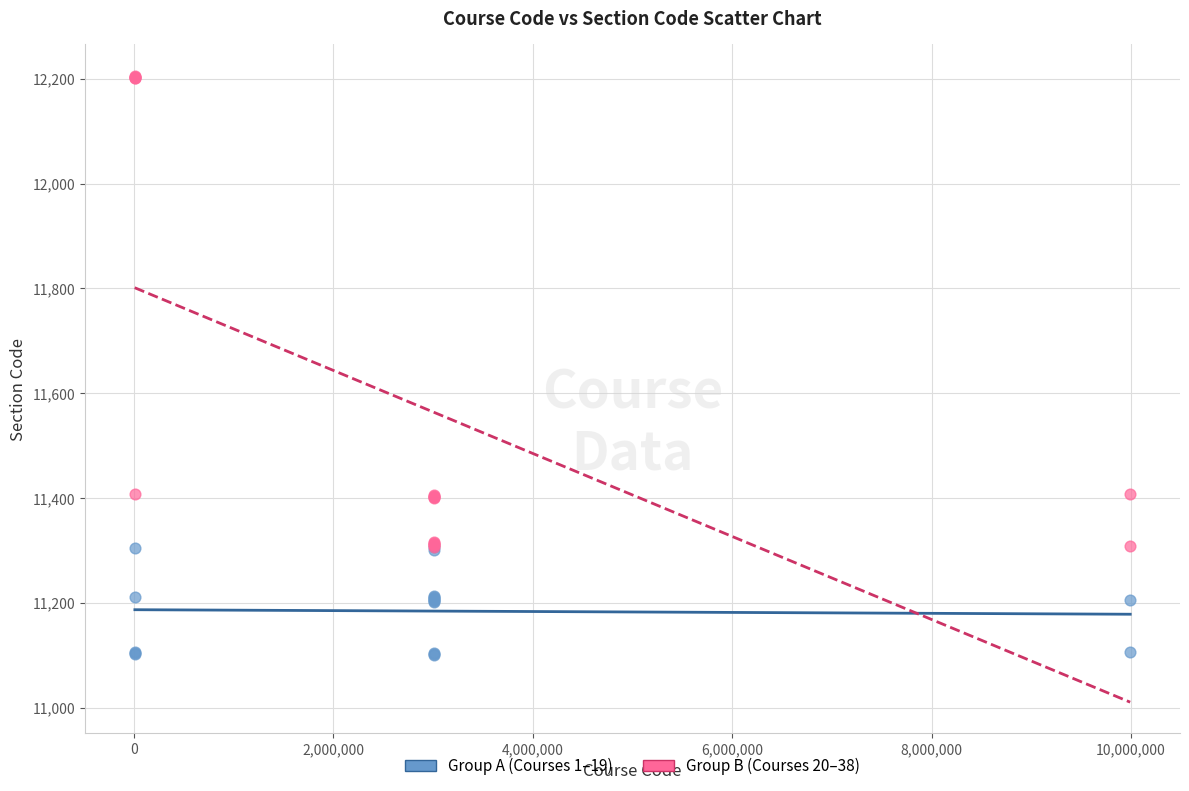

Which series contains the lowest Y value?

Group A (Courses 1–19)